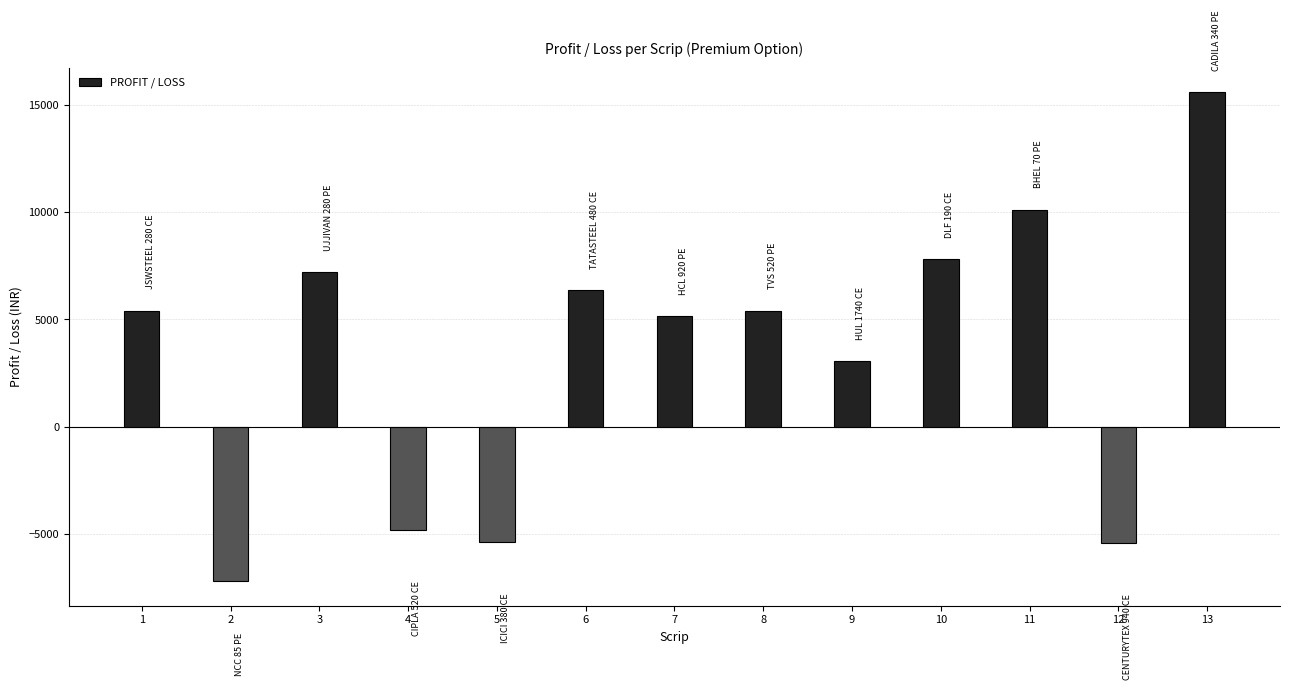

Between 10 and 13, which is larger?

13